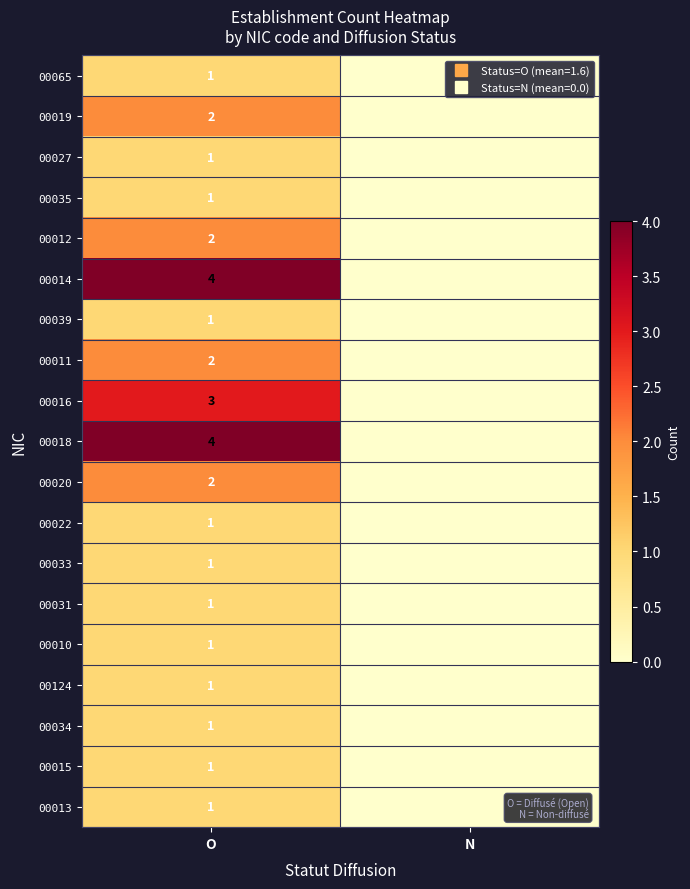

What is the difference between the maximum and minimum values in the 00031 series?

1